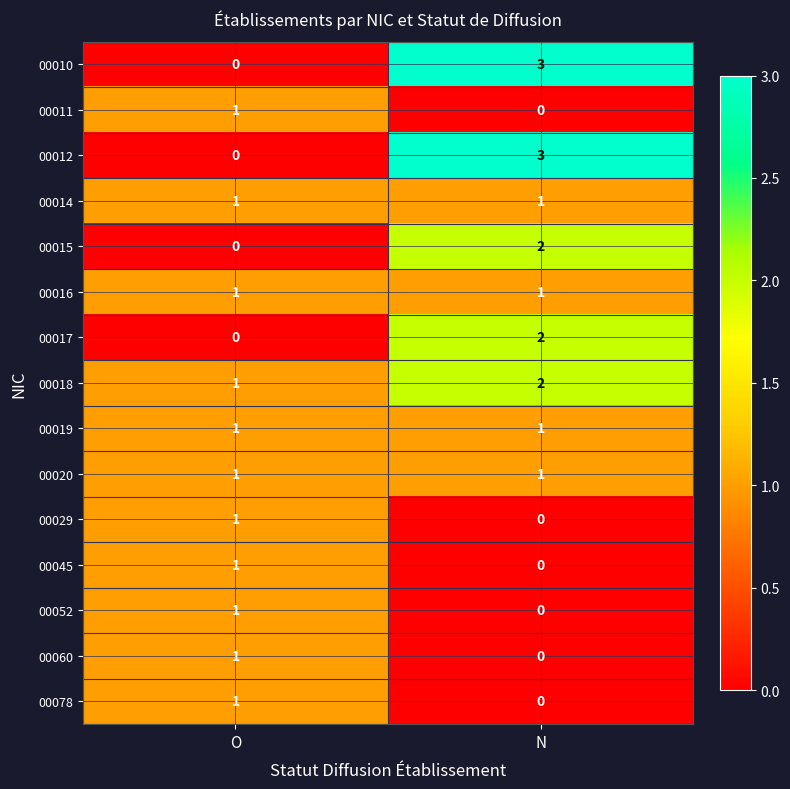

True or false: 00052 has a value of 0 at N.

True